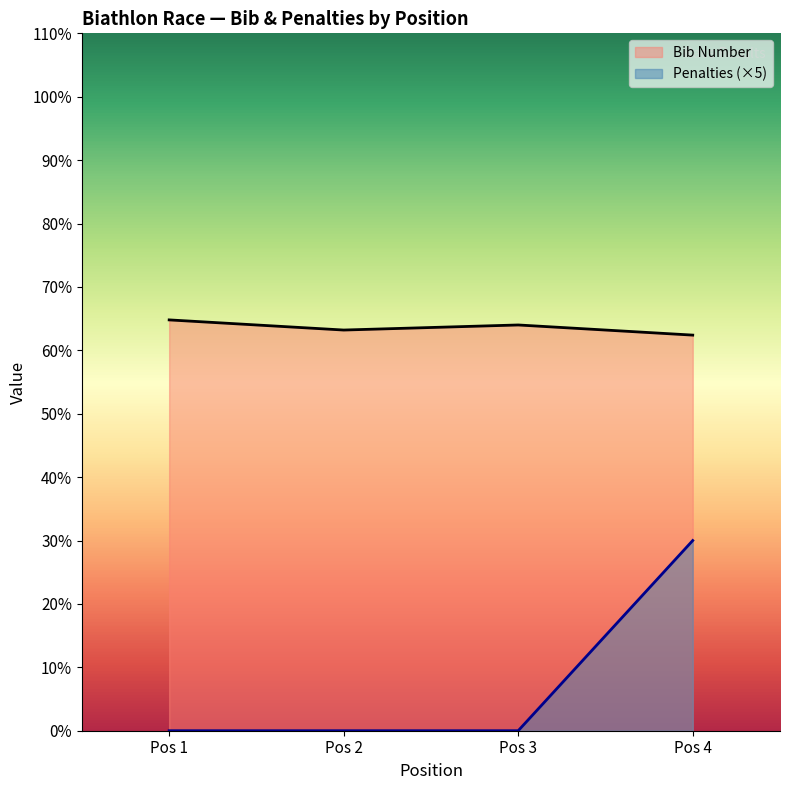

What is the difference between the maximum and minimum values in the Penalties (×5) series?

30.0